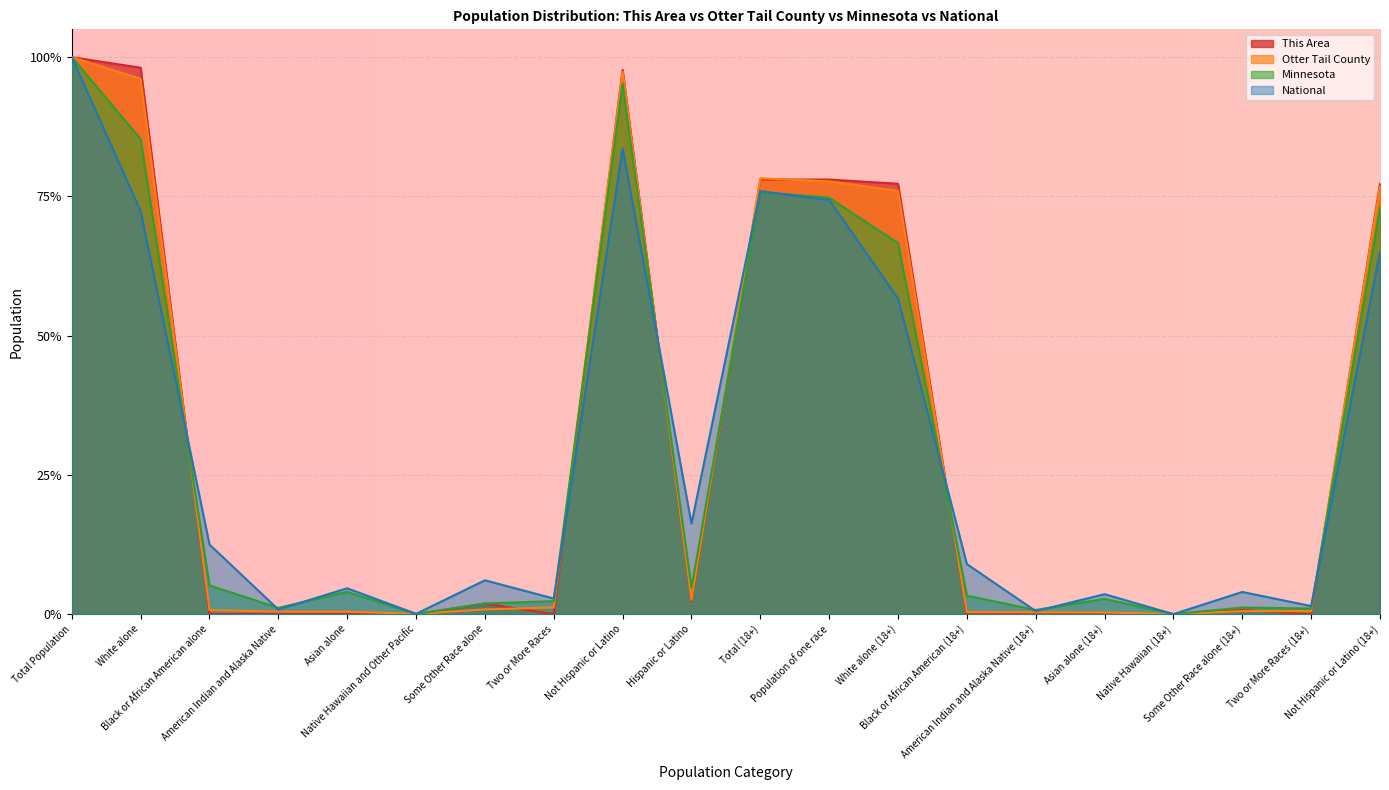

Which label corresponds to the smallest value in the chart?

Black or African American alone